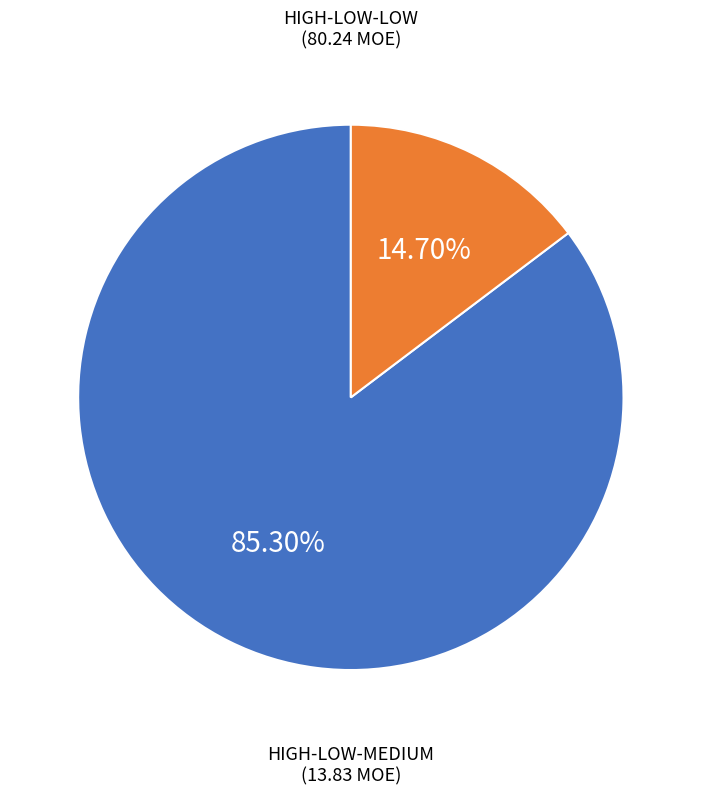

Is there a majority slice in this chart?

Yes